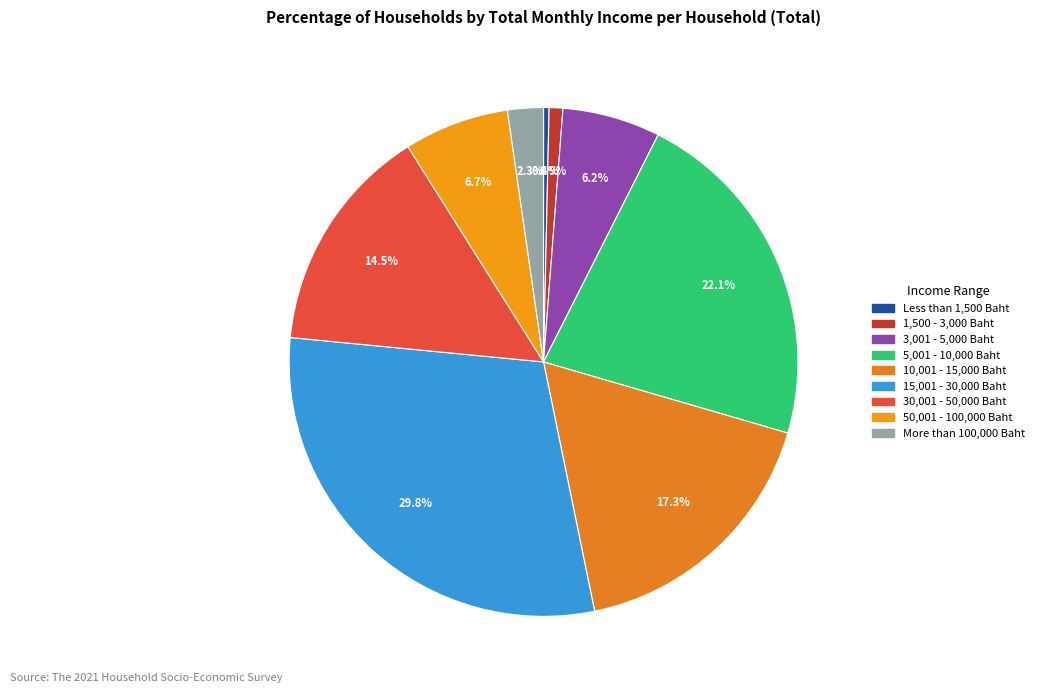

What is the smallest slice in the pie chart?

Less than 1,500 Baht